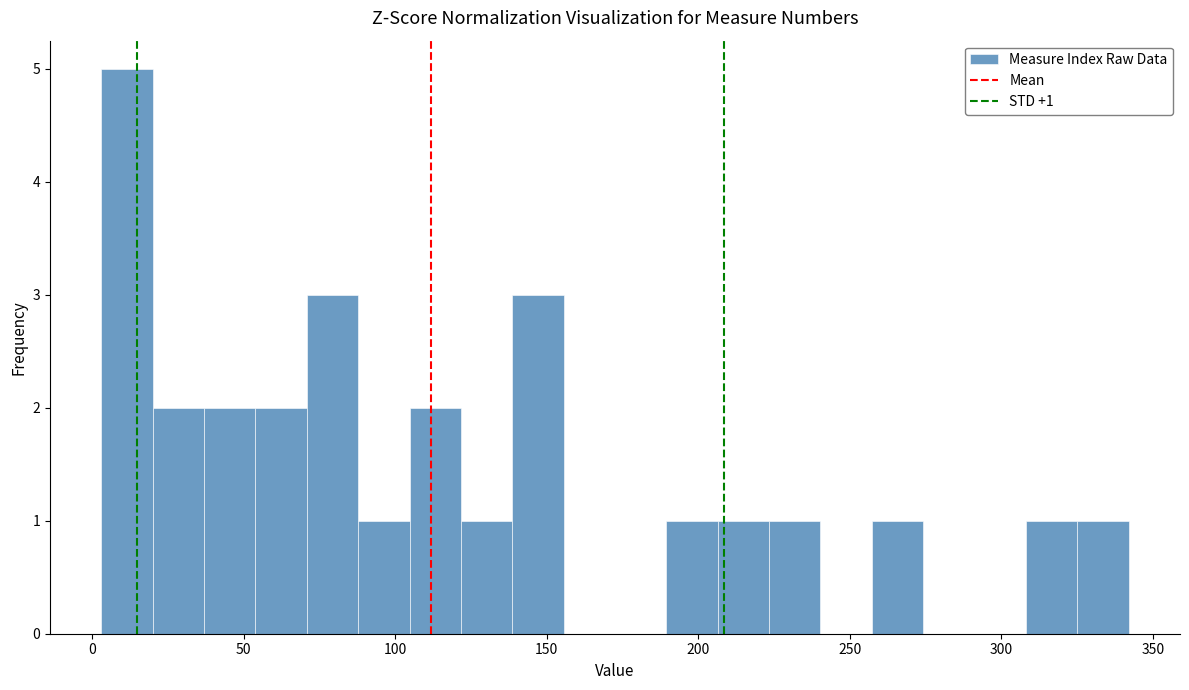

Read against the x-axis, roughly where is the centre of the tallest bar?

10